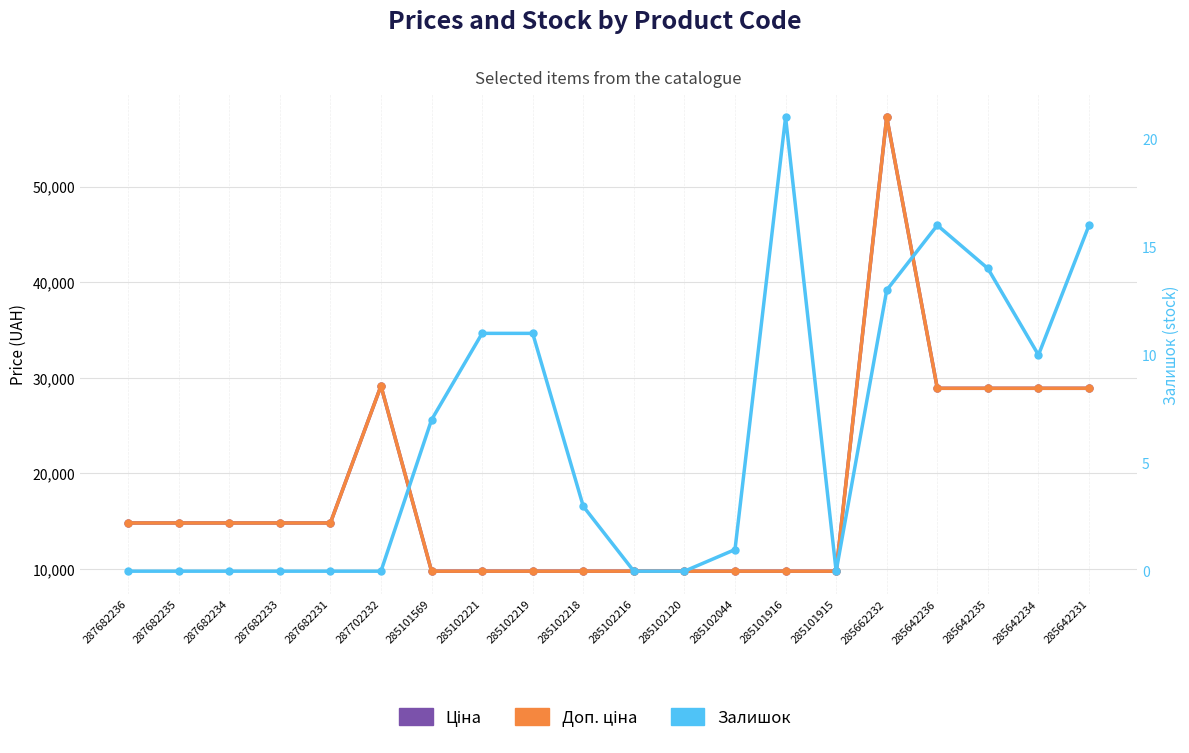

At how many categories does at least one series exceed 47114?

1